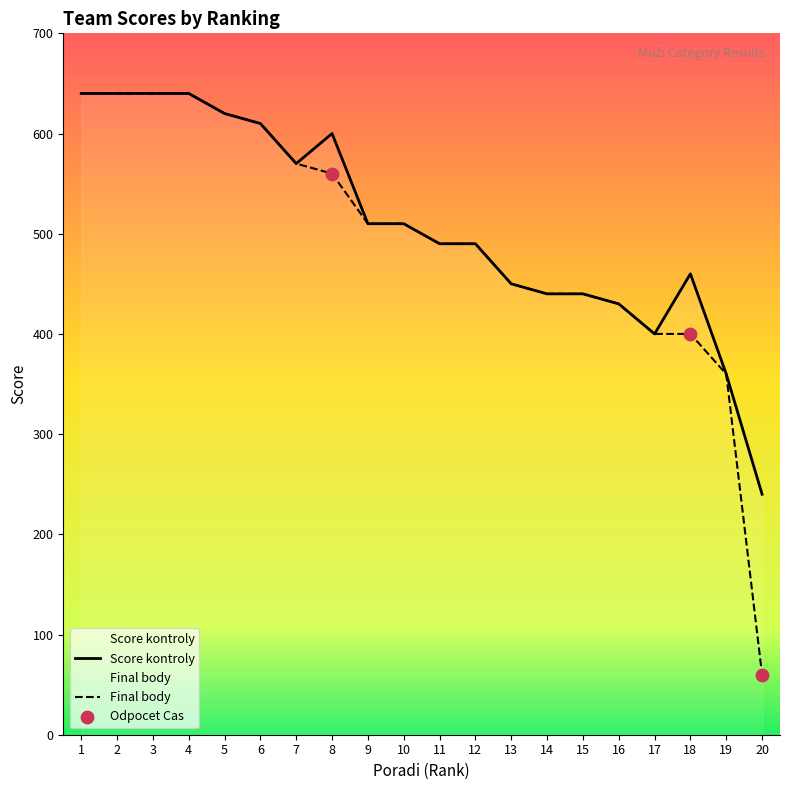

At how many categories does at least one series exceed 273?

19